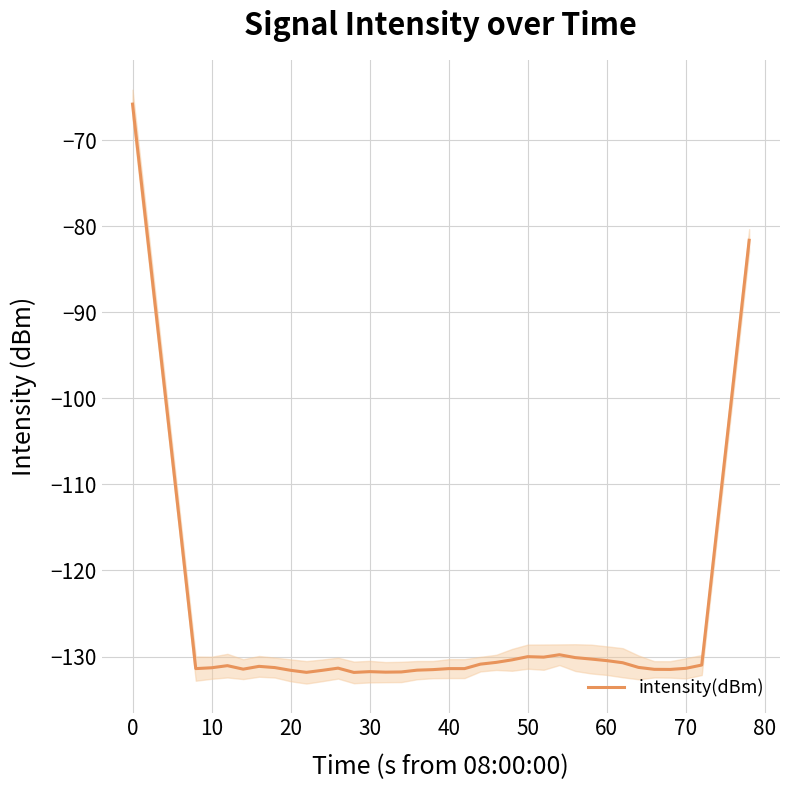

Does the chart have visible grid lines?

Yes